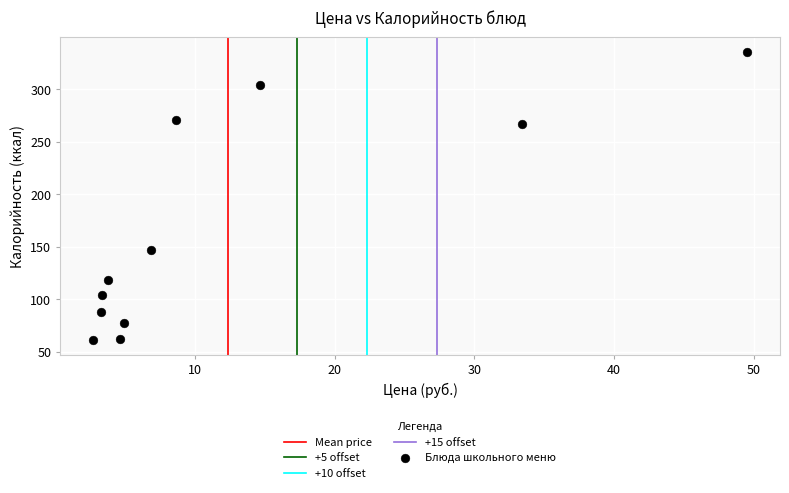

What is the range of Y values (max minus min)?

275